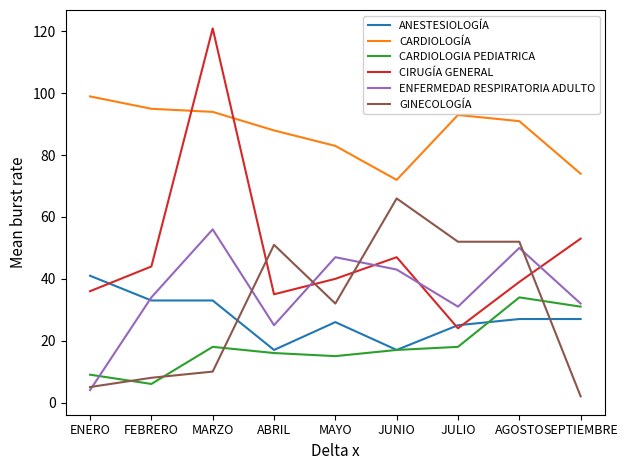

What is the difference between the ANESTESIOLOGÍA values at SEPTIEMBRE and MARZO?

6